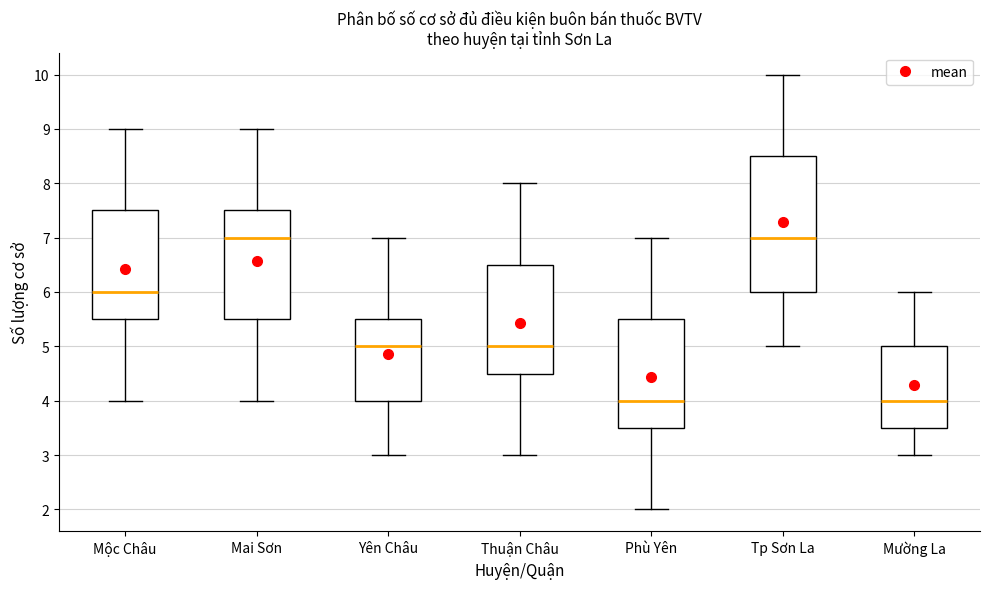

Where is the lower edge of the box for Phù Yên on the y-axis? The values are not printed on the chart, so give them approximately, as read against the axis.

3.5